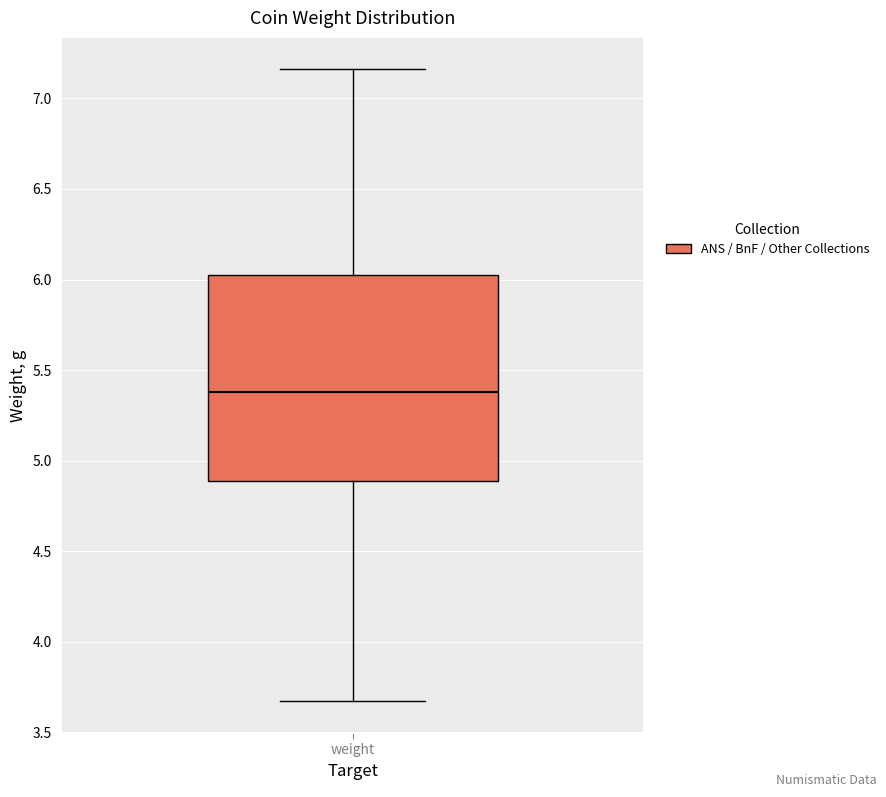

Transcribe this box plot: give where the median line is, the range the box spans, and where the two whiskers end, as read against the y-axis. The values are not printed on the chart, so give them approximately, as read against the axis.

median 5.40, box 4.90 to 6.05, whiskers 3.65 to 7.15